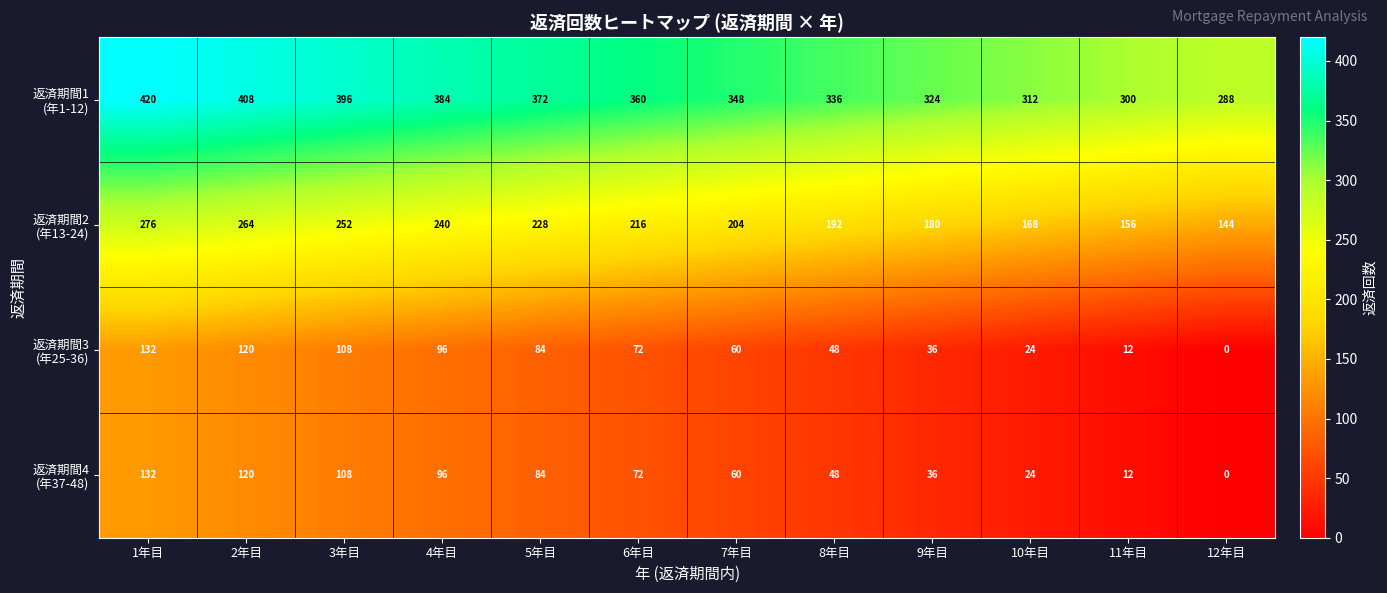

Which category has the highest value across all series?

1年目